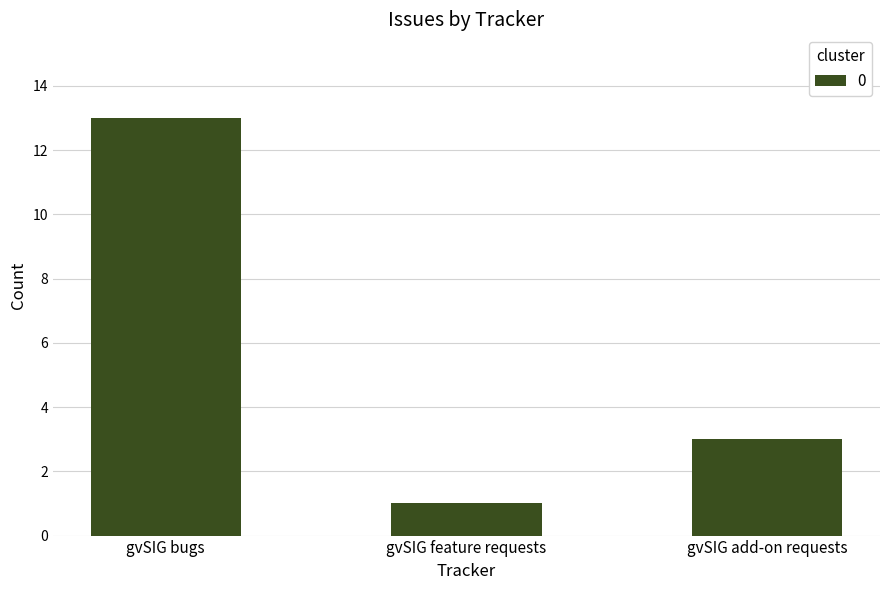

The value at gvSIG feature requests is 1. True or false?

True